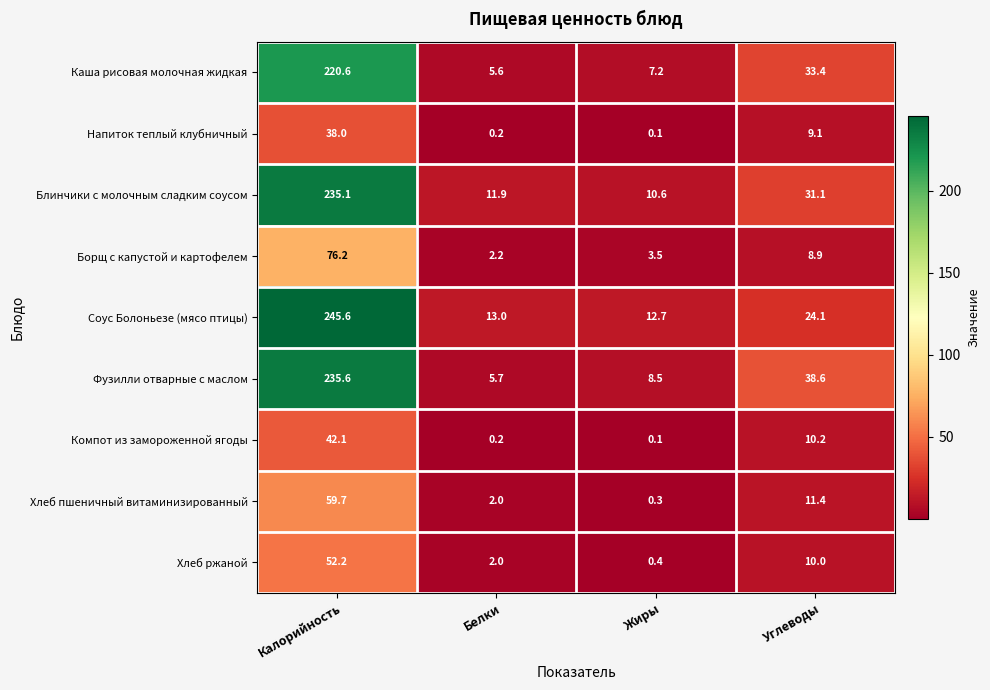

What is the difference between the highest and lowest values at Калорийность?

207.6